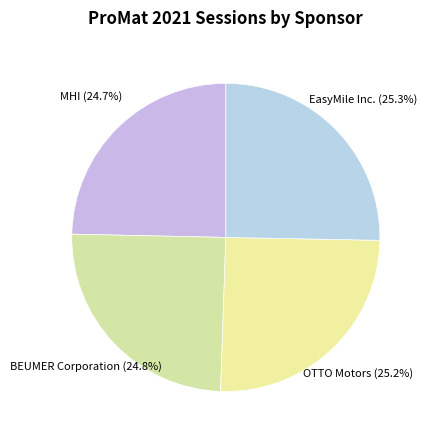

Is there a majority slice in this chart?

No